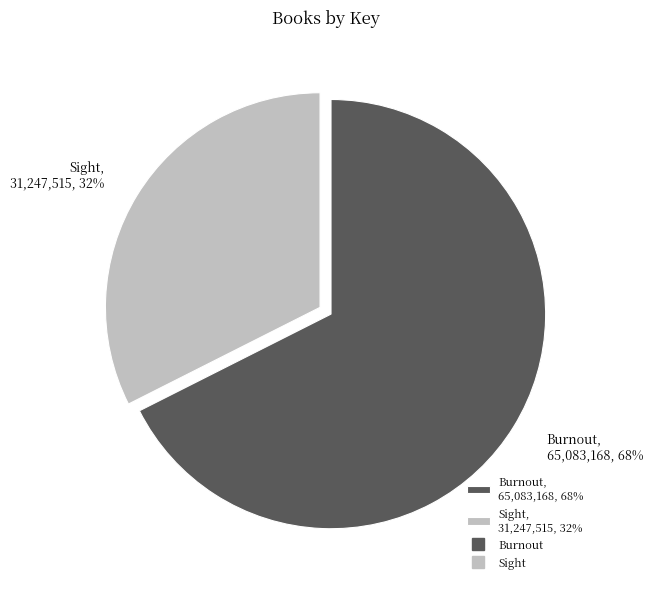

Which category has the biggest portion of the pie?

Burnout